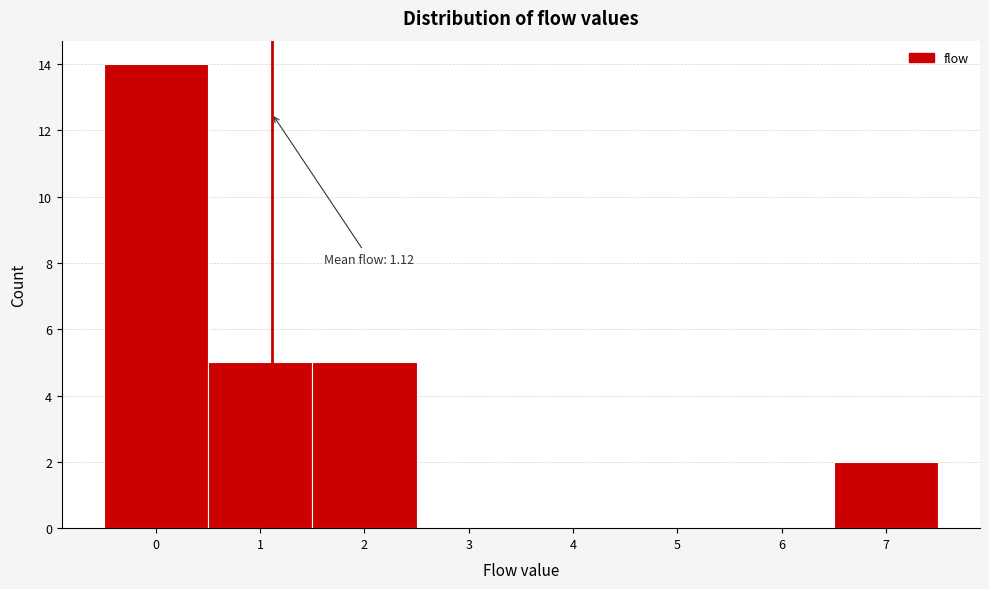

Over which range of the x-axis is the bar tallest?

-0.5 to 0.5